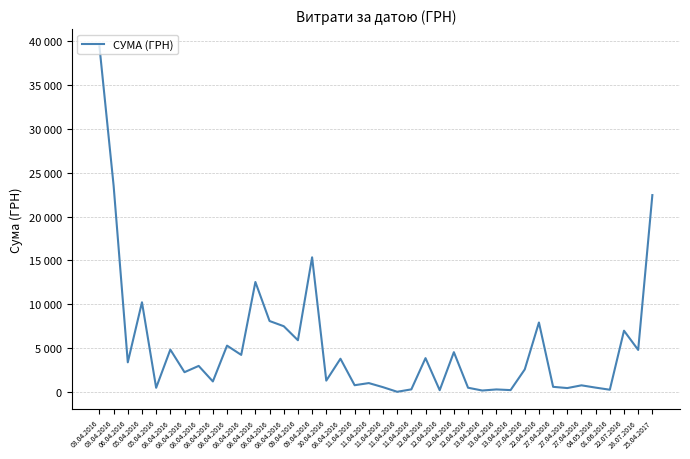

Rank the categories by value from lowest to highest.

11.04.2016, 13.04.2016, 12.04.2016, 13.04.2016, 01.06.2016, 13.04.2016, 11.04.2016, 27.04.2016, 05.04.2016, 12.04.2016, 04.05.2016, 11.04.2016, 27.04.2016, 27.04.2016, 11.04.2016, 11.04.2016, 08.04.2016, 10.04.2016, 08.04.2016, 17.04.2016, 08.04.2016, 06.04.2016, 08.04.2016, 12.04.2016, 08.04.2016, 12.04.2016, 28.07.2016, 08.04.2016, 08.04.2016, 09.04.2016, 22.07.2016, 08.04.2016, 22.04.2016, 08.04.2016, 05.04.2016, 08.04.2016, 09.04.2016, 25.04.2017, 03.04.2016, 03.04.2016